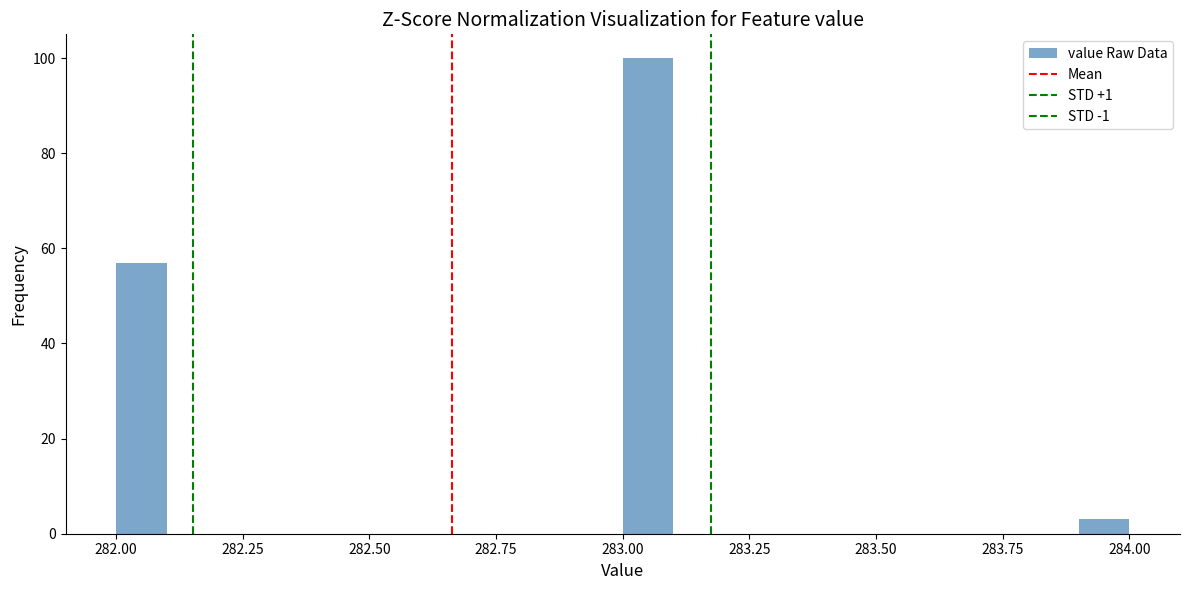

Read against the x-axis, roughly where is the centre of the tallest bar?

283.05